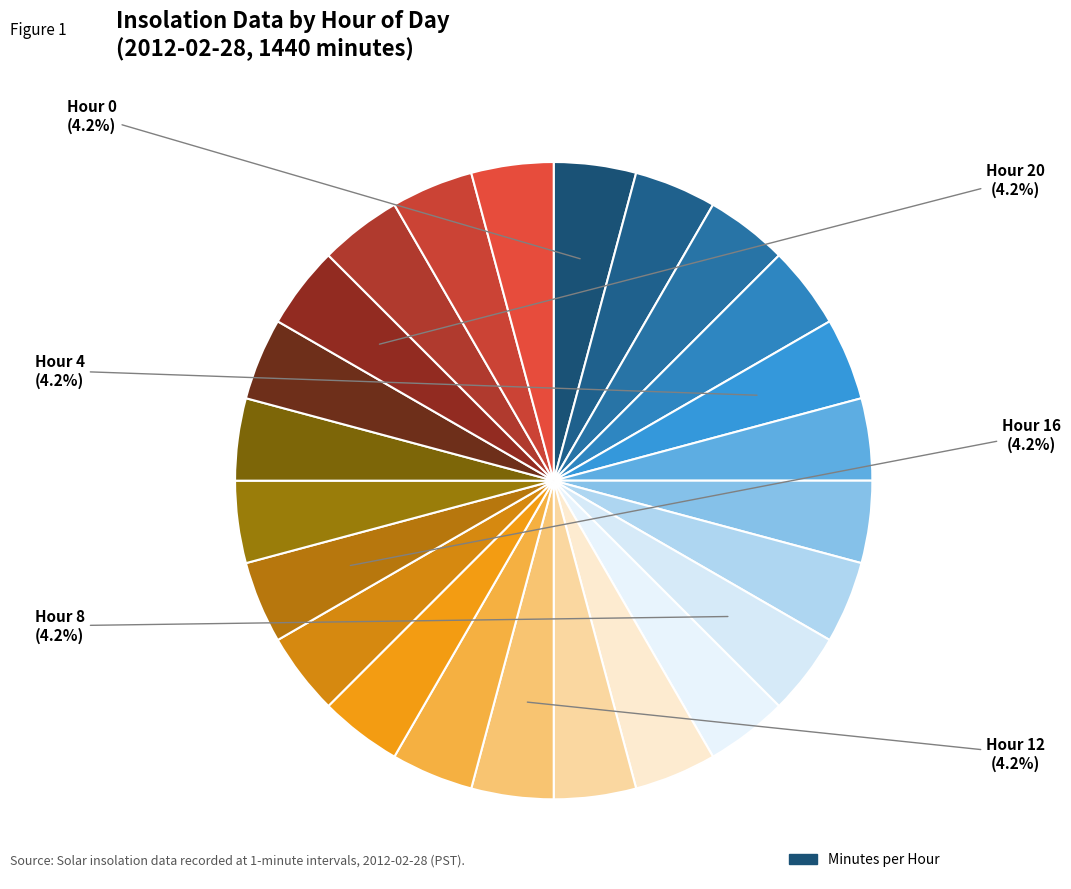

Count the number of slices in the pie.

24